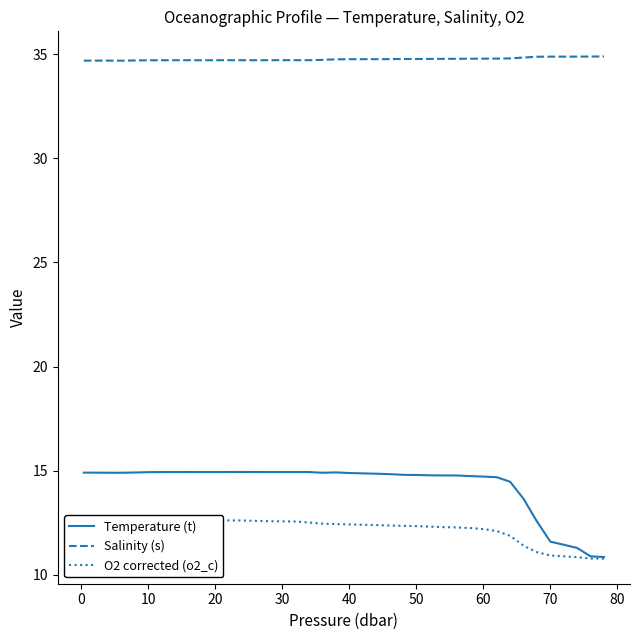

What is the difference between the maximum and minimum values in the Salinity (s) series?

0.2